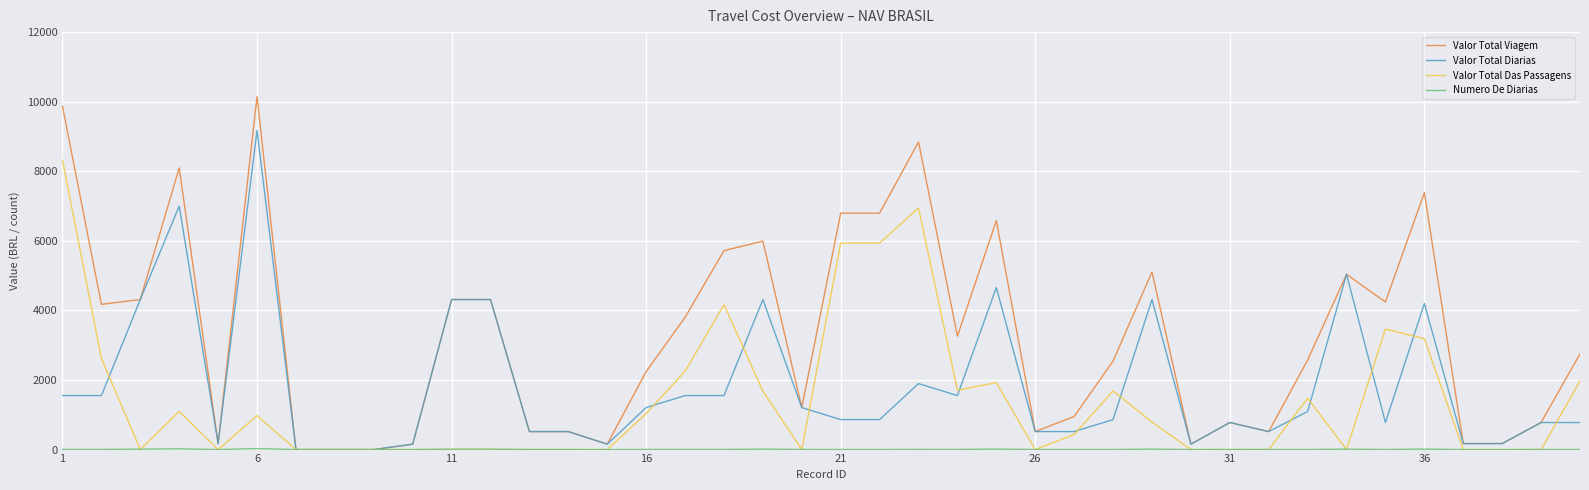

Which series has the widest spread of values?

Valor Total Viagem